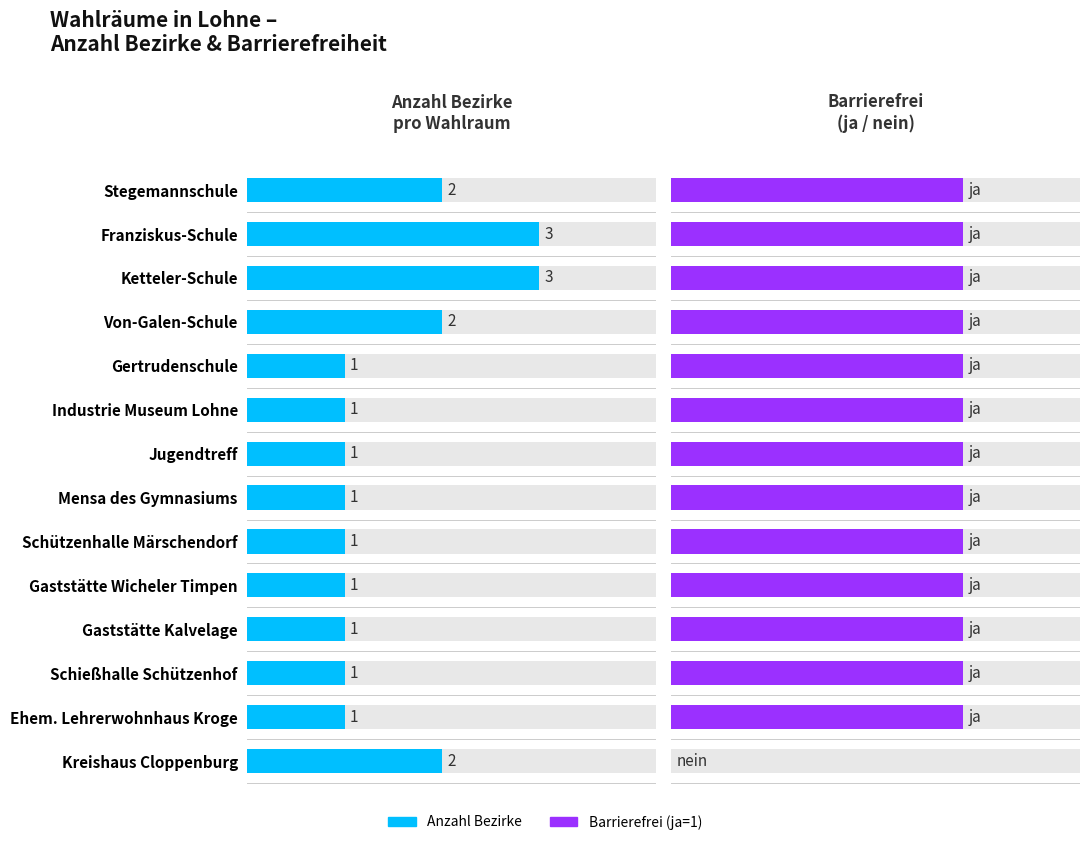

List the labels in order of Barrierefrei (ja=1) value, smallest first.

Kreishaus Cloppenburg, Stegemannschule, Franziskus-Schule, Ketteler-Schule, Von-Galen-Schule, Gertrudenschule, Industrie Museum Lohne, Jugendtreff, Mensa des Gymnasiums, Schützenhalle Märschendorf, Gaststätte Wicheler Timpen, Gaststätte Kalvelage, Schießhalle Schützenhof, Ehem. Lehrerwohnhaus Kroge